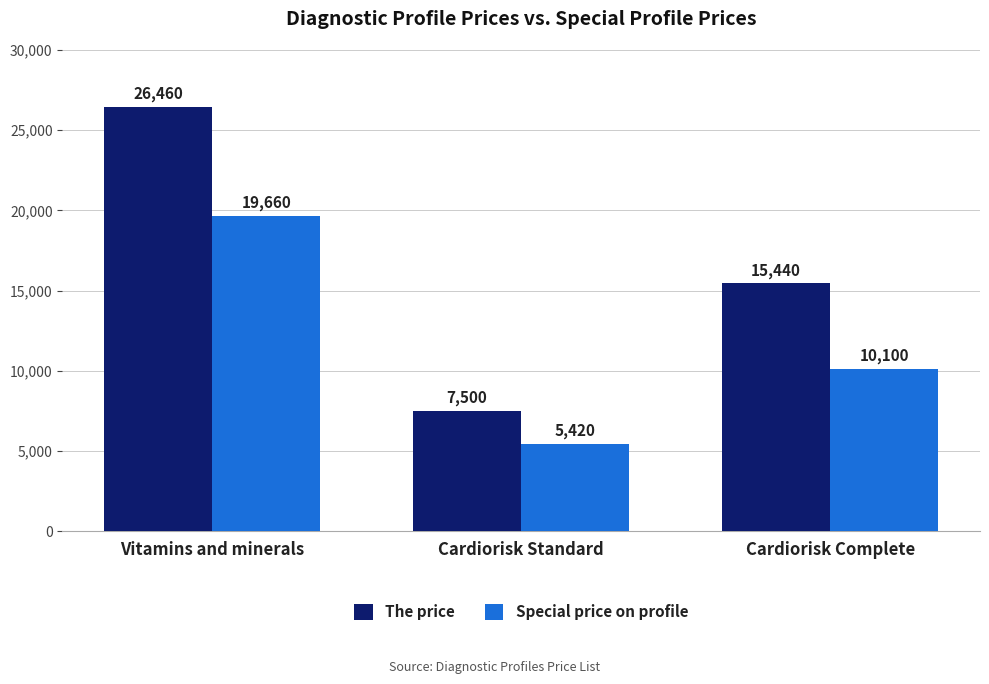

What is the sum of all Special price on profile values?

35180